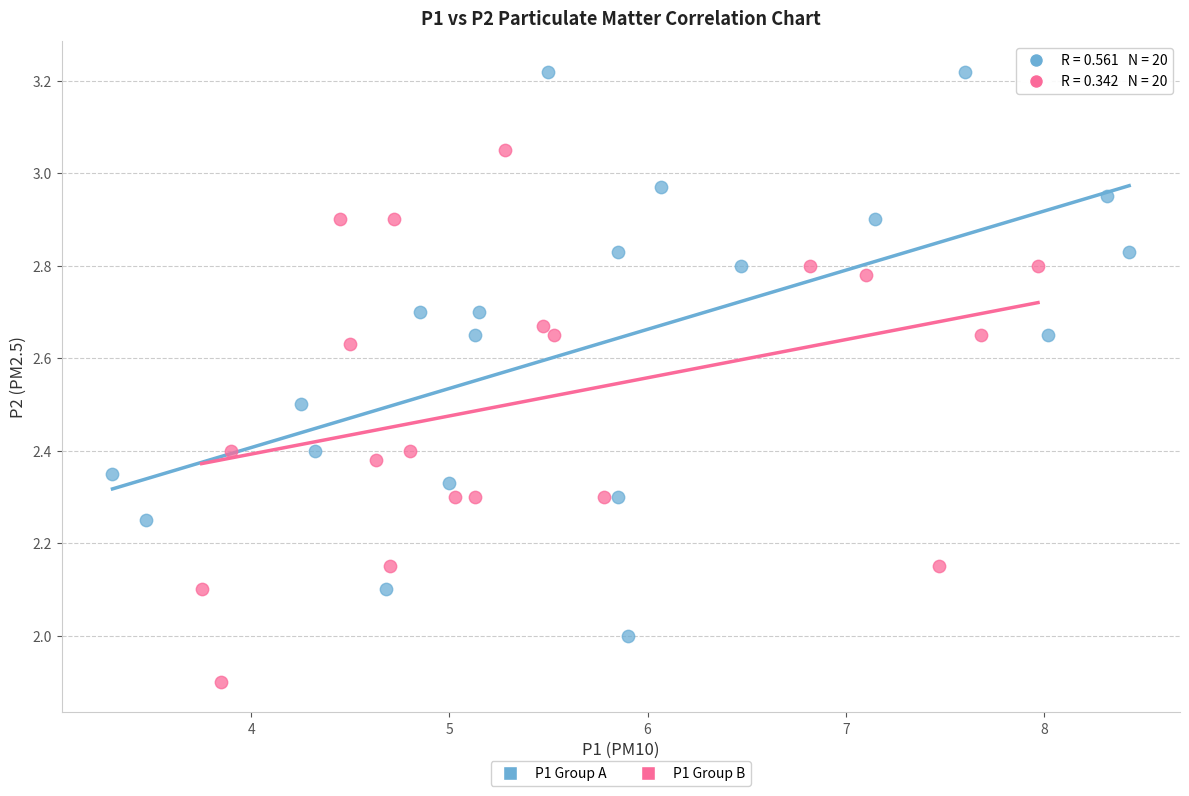

Which series has the widest spread of Y values?

P1 Group A